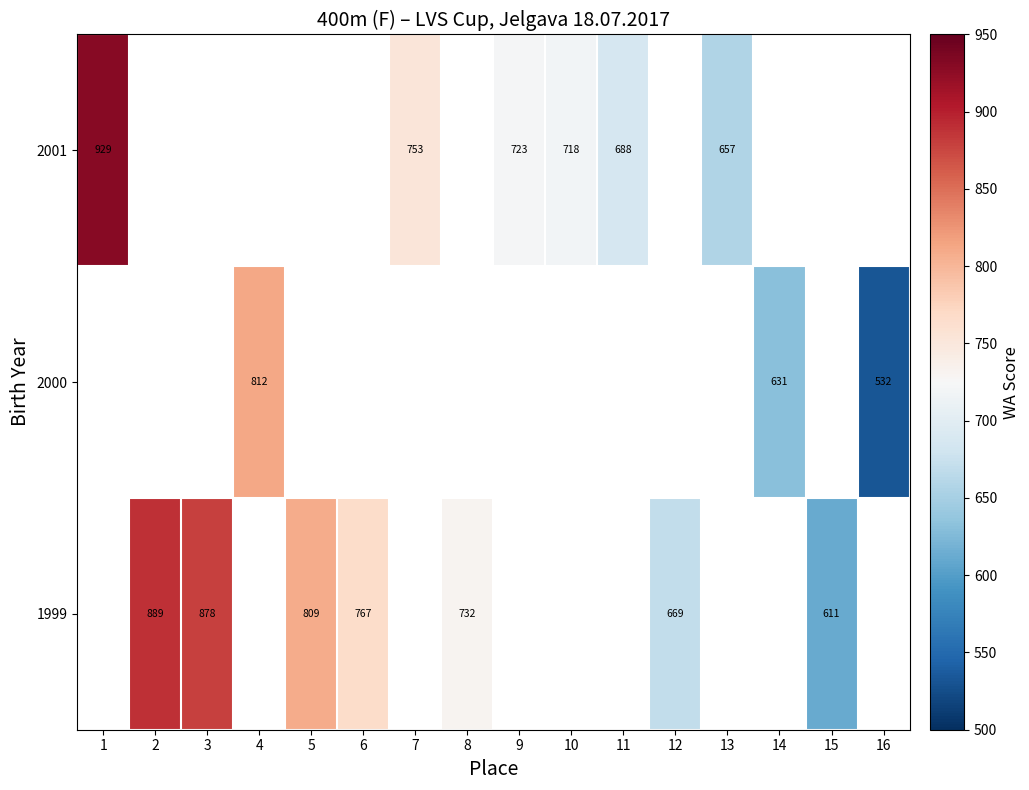

The 1999 series shows 1291.0 at 5. True or false?

False